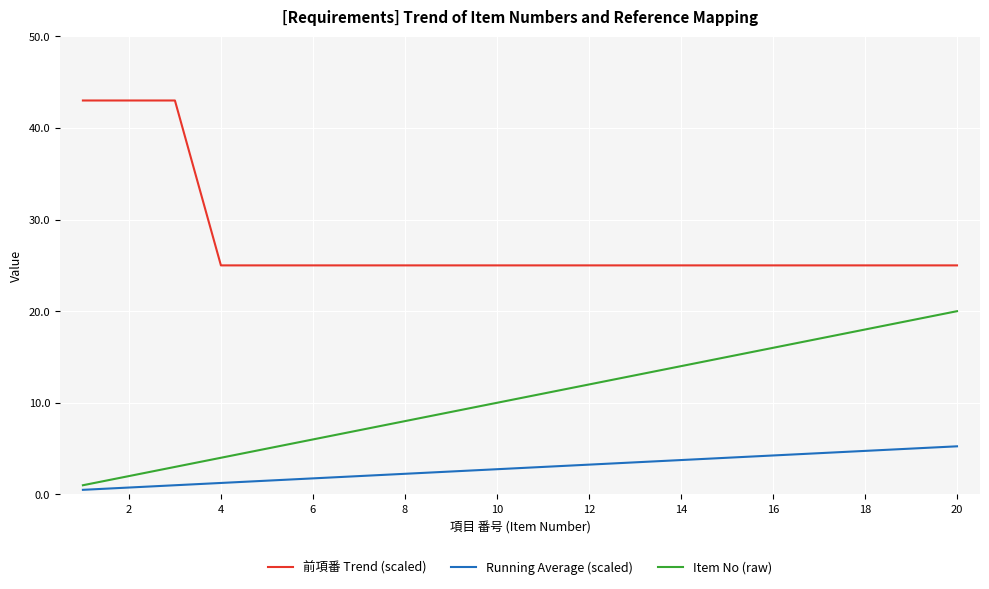

What is the lowest value of the Item No (raw) series?

1.0